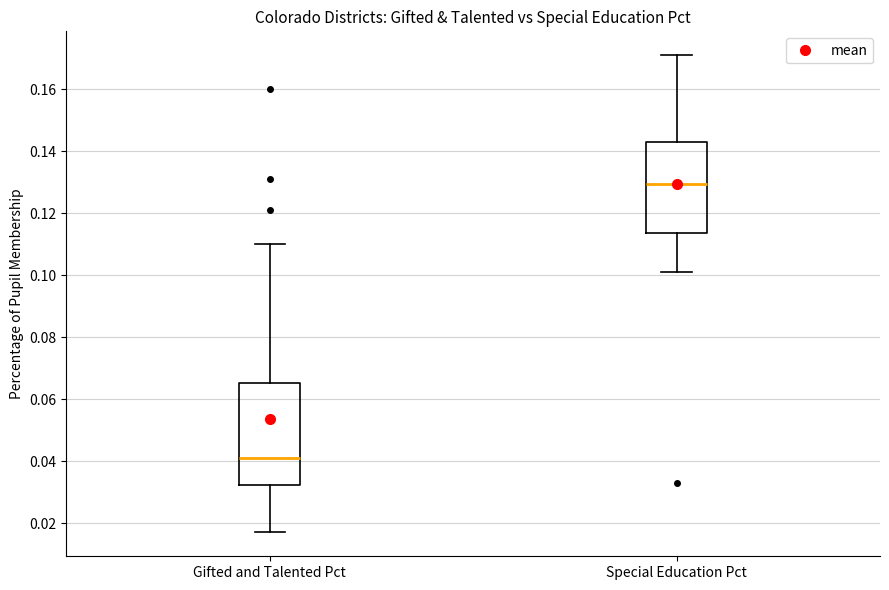

Reading left to right, transcribe this box plot: for each box, give where its median line is, the range the box spans, and where its two whiskers end, as read against the y-axis. The values are not printed on the chart, so give them approximately, as read against the axis.

Gifted and Talented Pct: median 0.042, box 0.032 to 0.066, whiskers 0.018 to 0.110
Special Education Pct: median 0.130, box 0.114 to 0.144, whiskers 0.102 to 0.172